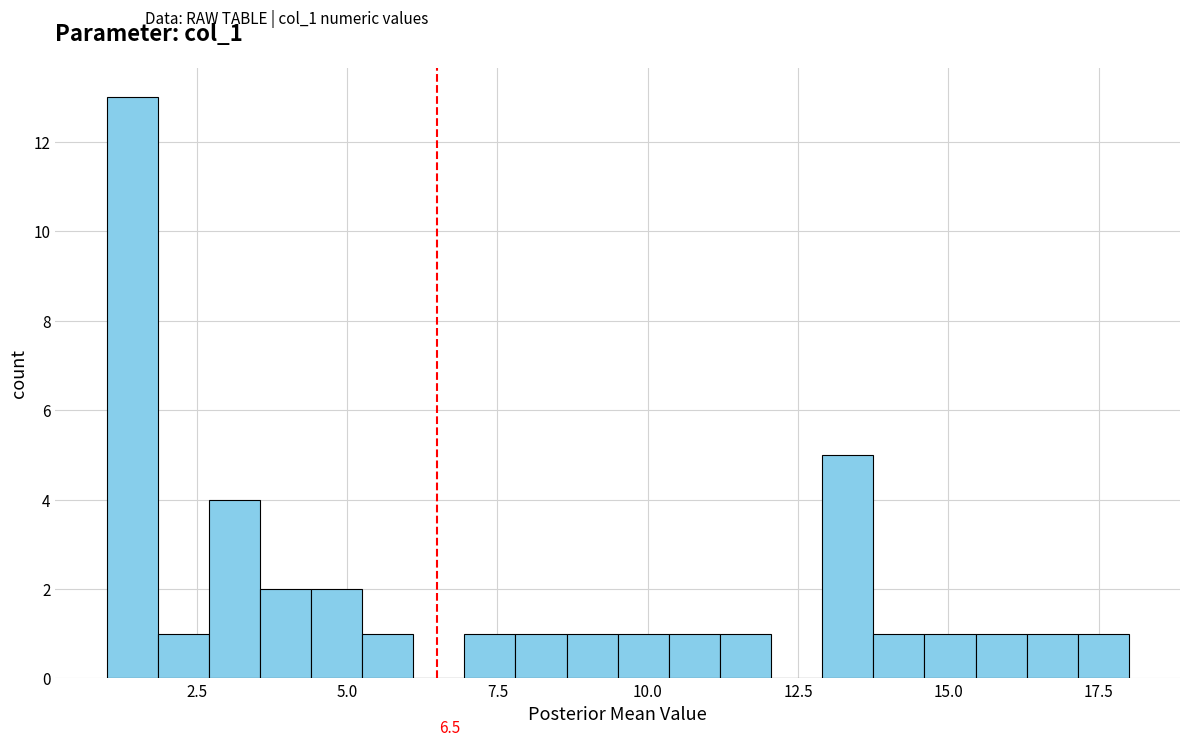

Read against the x-axis, roughly where is the centre of the tallest bar?

1.5